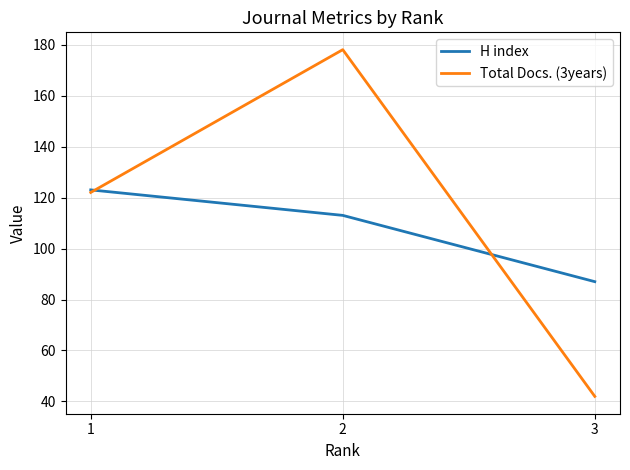

Reading left to right, extract all data points from this chart.

H index: 123	113	87
Total Docs. (3years): 122	178	42